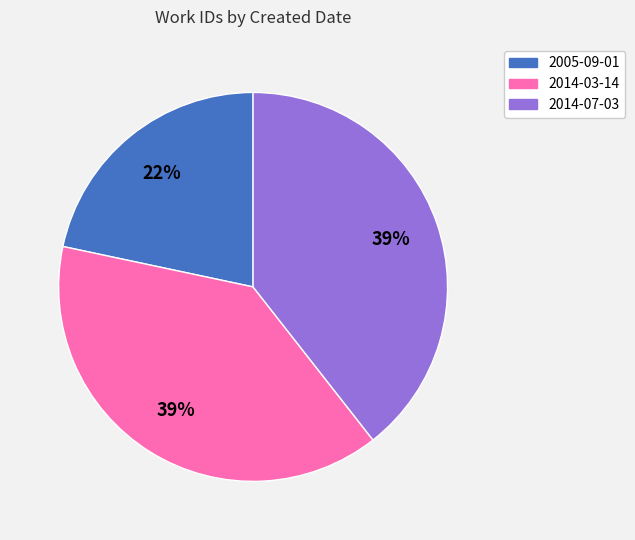

To the nearest percent, what is the average slice percentage?

33%